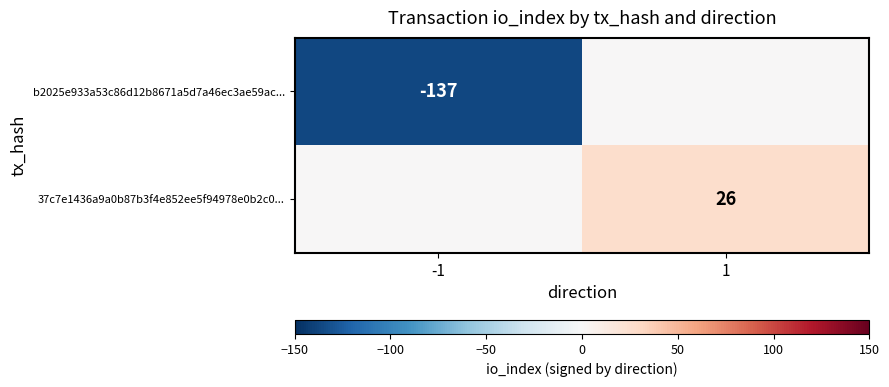

The b2025e933a53c86d12b8671a5d7a46ec3ae59ac... series shows -137 at -1. True or false?

True